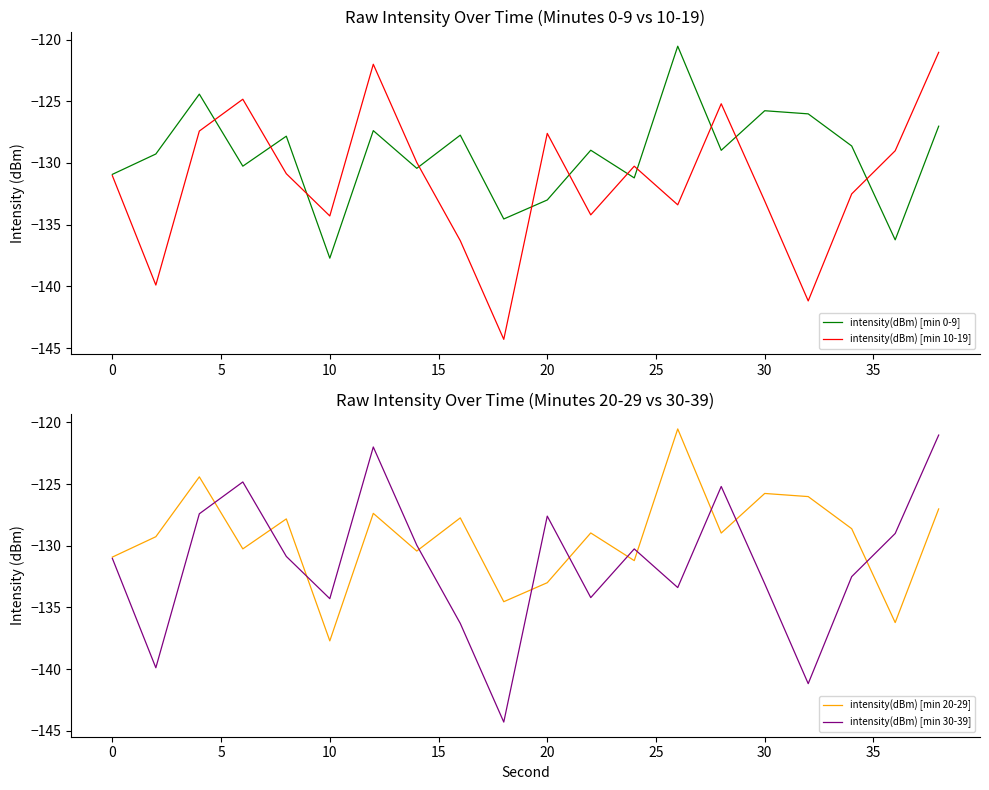

What is the difference between the maximum and minimum values in the intensity(dBm) [min 30-39] series?

23.3